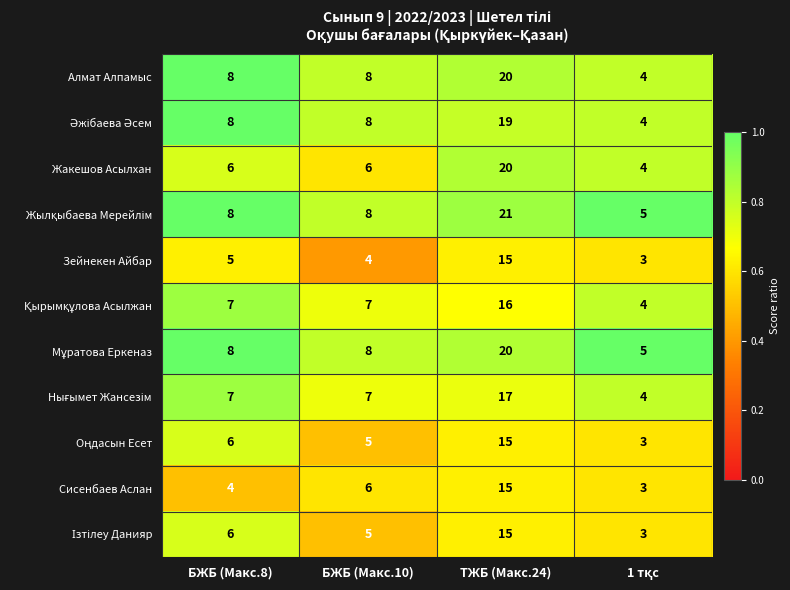

At which label does Алмат Алпамыс reach its peak?

ТЖБ (Макс.24)